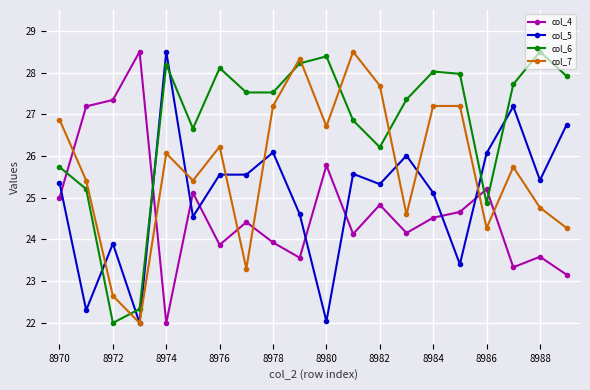

How many lines are shown in the chart?

4